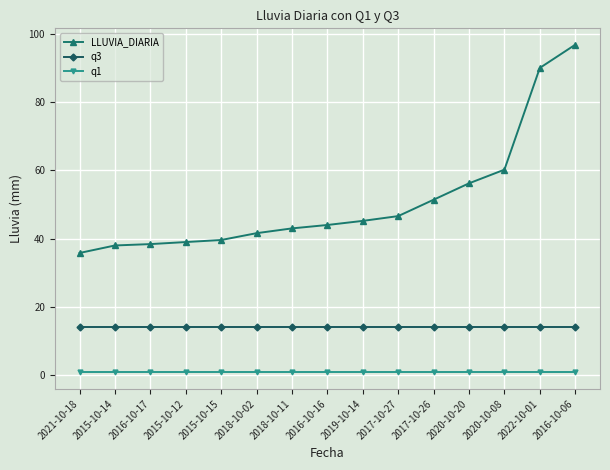

Which series changed the most between 2016-10-17 and 2017-10-26?

LLUVIA_DIARIA